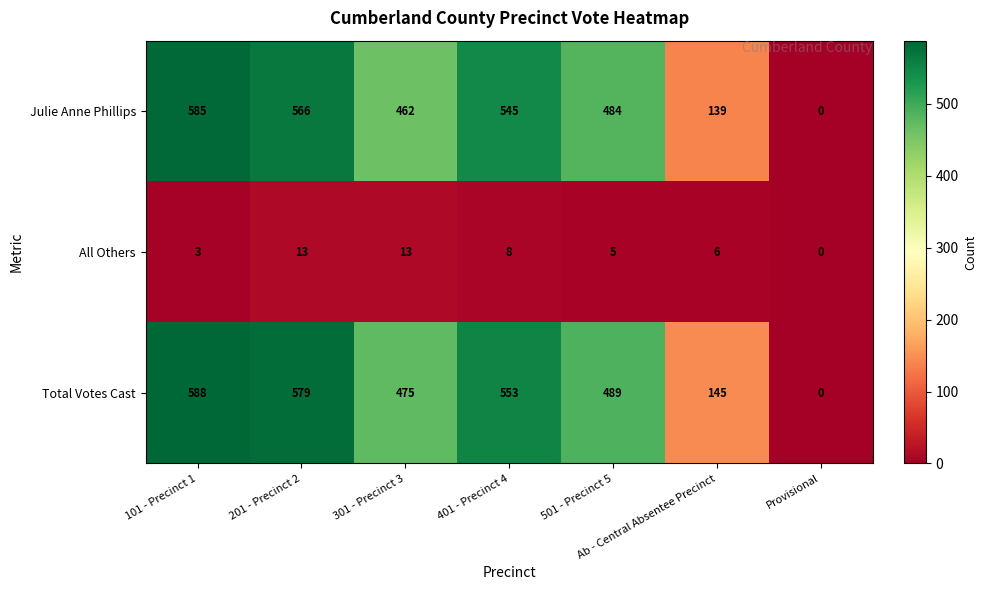

At which category is the sum across all series the highest?

101 - Precinct 1